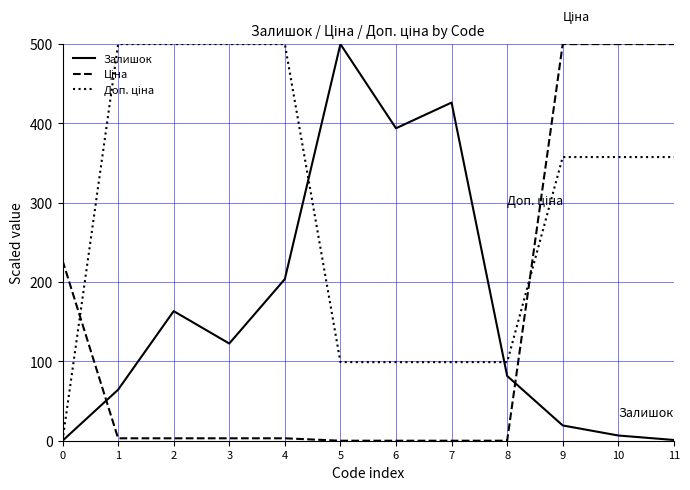

What is the total value across all series at 7?

525.4